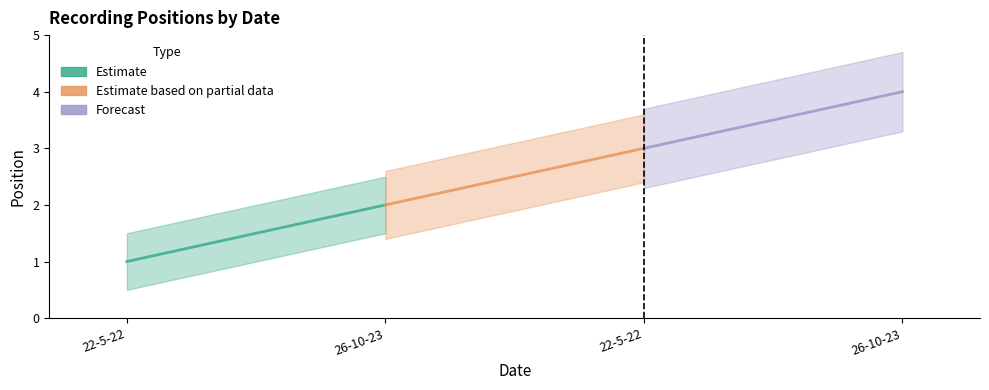

The Estimate based on partial data series shows 2 at 26-10-23. True or false?

True